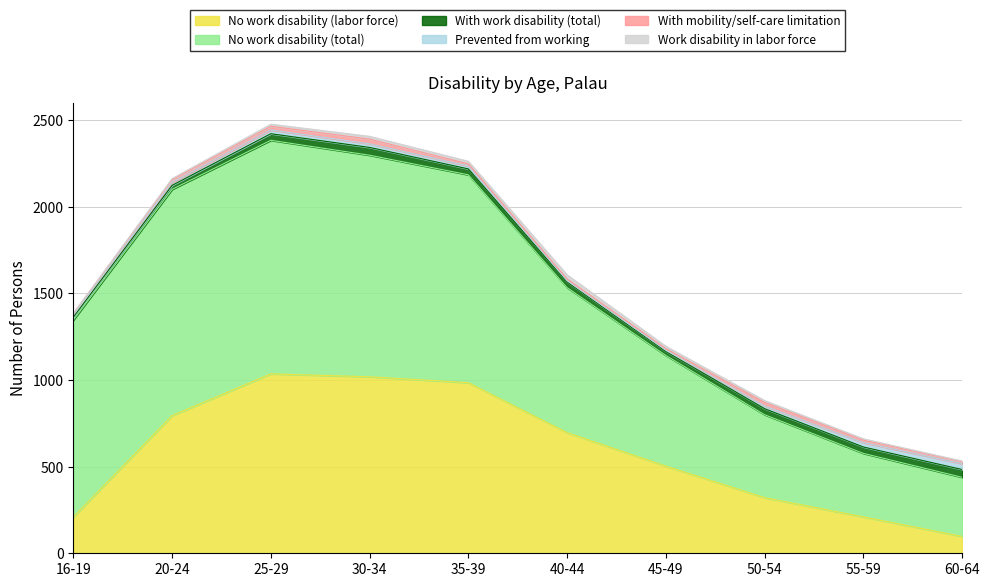

What value does the No work disability (total) series have at 50-54?

478